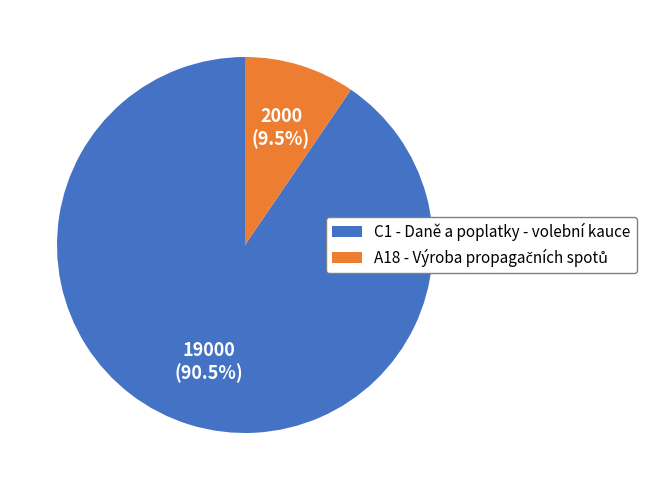

How many segments does this pie chart have?

2